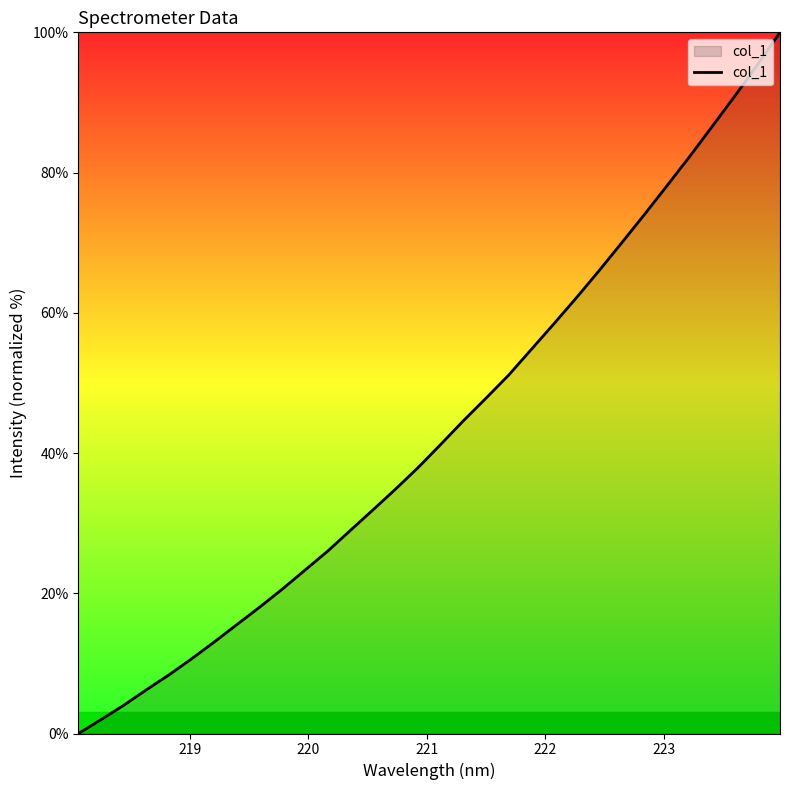

Reading right to left, extract all data points from this chart.

100.0	95.4	90.9	86.6	82.3	78.1	74.0	70.0	66.0	62.2	58.4	54.8	51.1	47.8	44.6	41.2	37.9	34.9	31.9	29.0	26.0	23.3	20.6	18.0	15.6	13.1	10.7	8.4	6.2	4.0	2.0	0.0